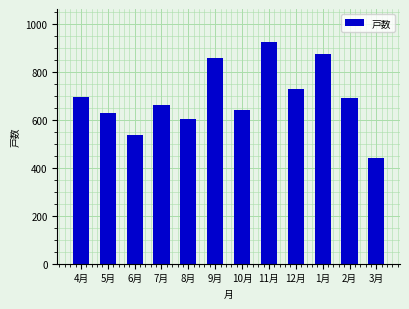

Does the chart contain stacked bars?

No